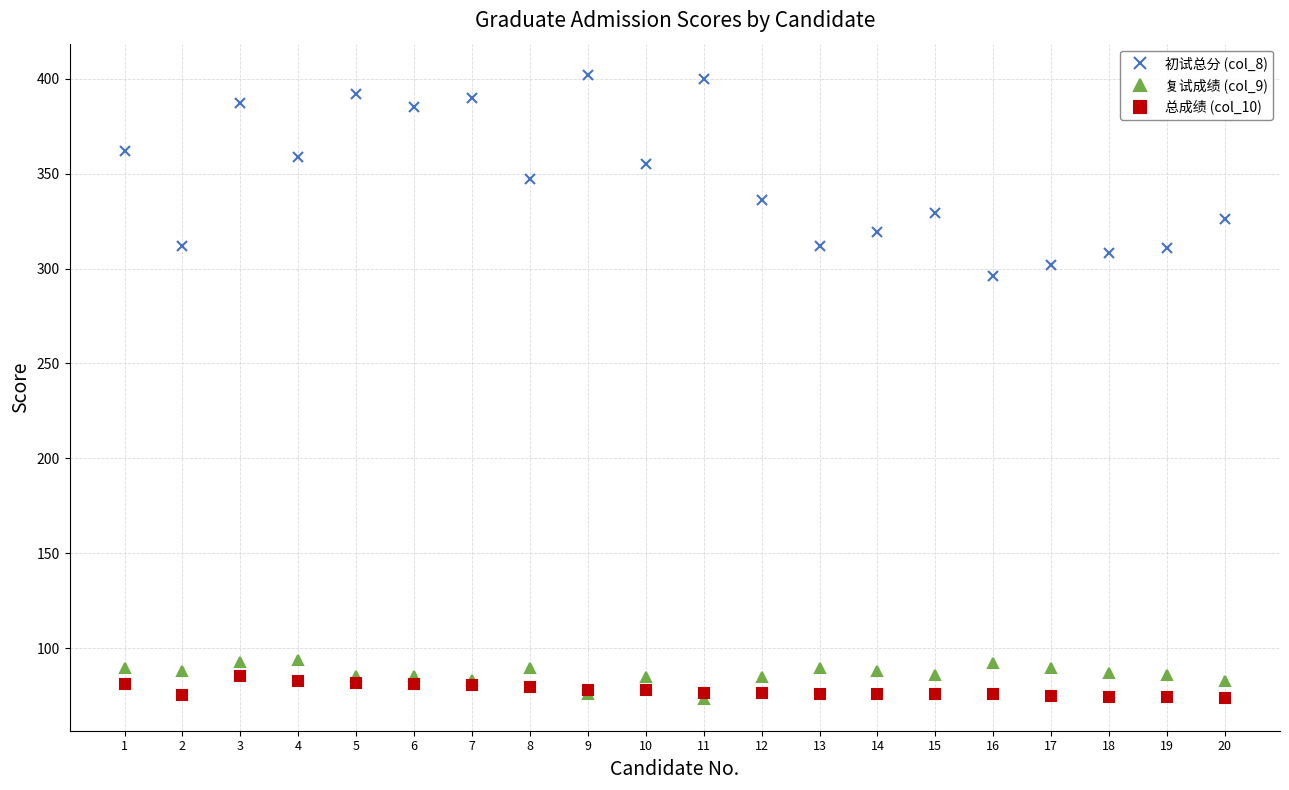

Between 1 and 19, which series saw the biggest shift?

初试总分 (col_8)